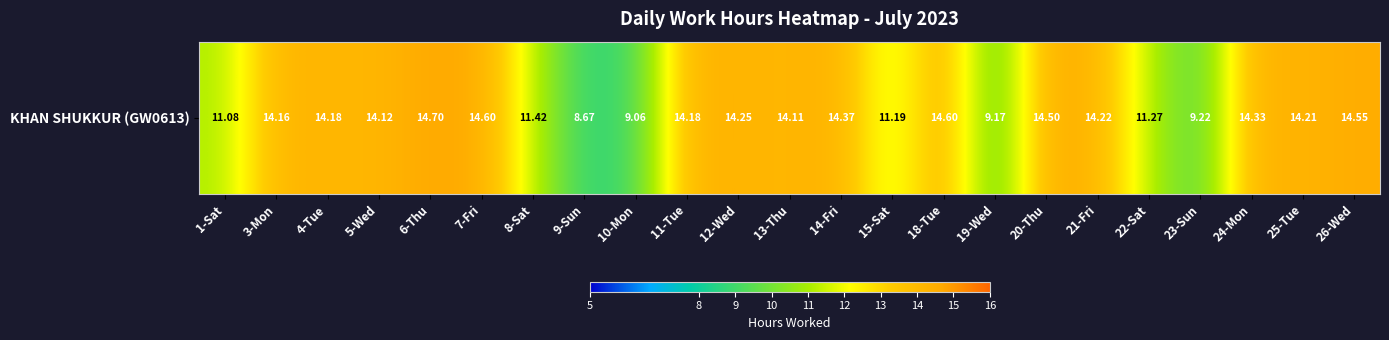

Which category has the highest value across all series?

6-Thu